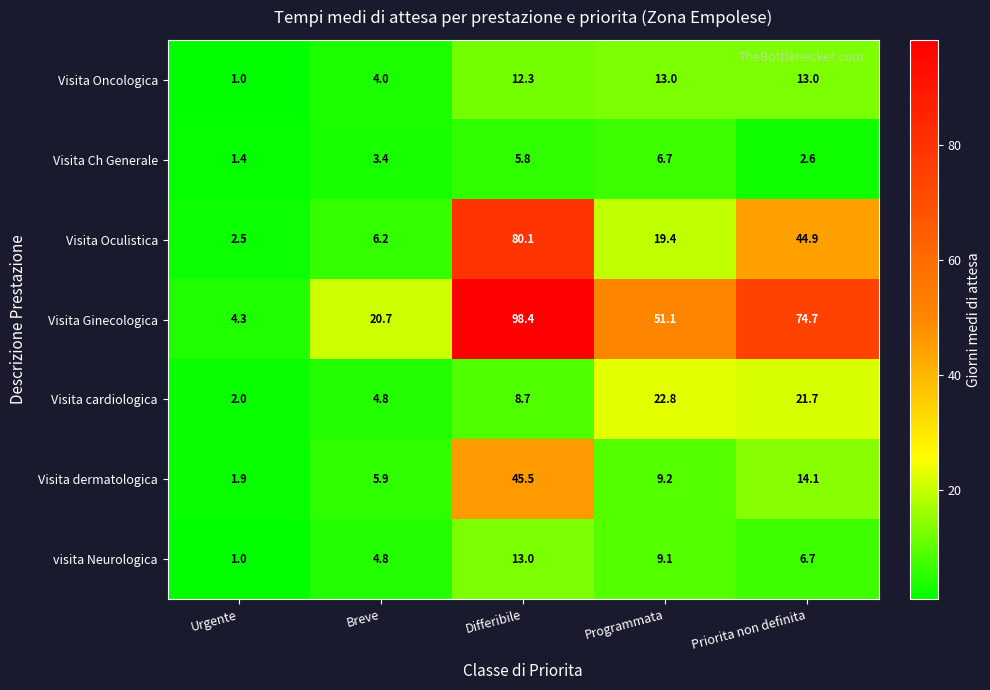

True or false: Visita Oculistica has a value of 80.1 at Differibile.

True